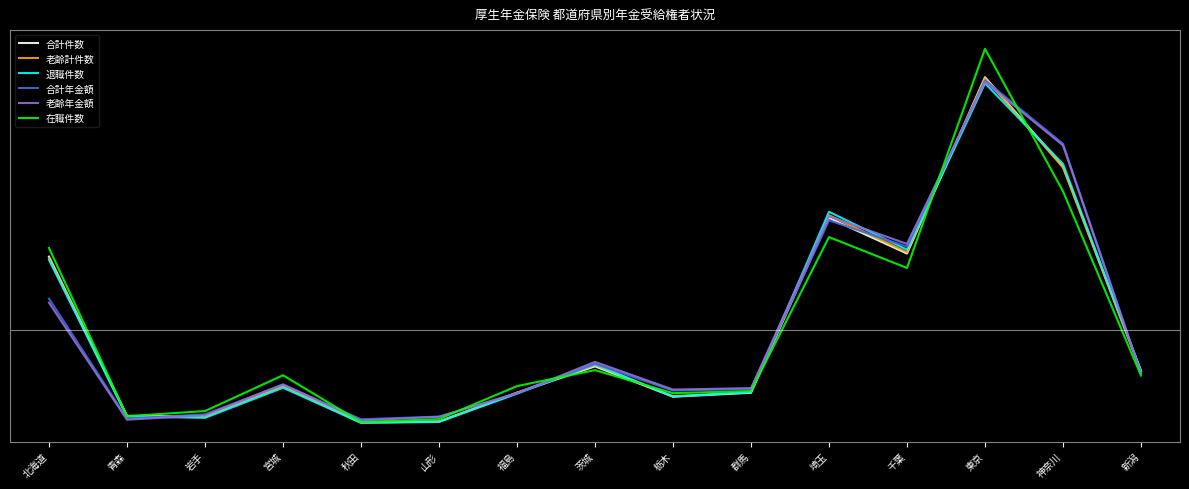

Rank the series at 千葉 from lowest to highest value.

在職件数, 合計件数, 老齢計件数, 退職件数, 合計年金額, 老齢年金額